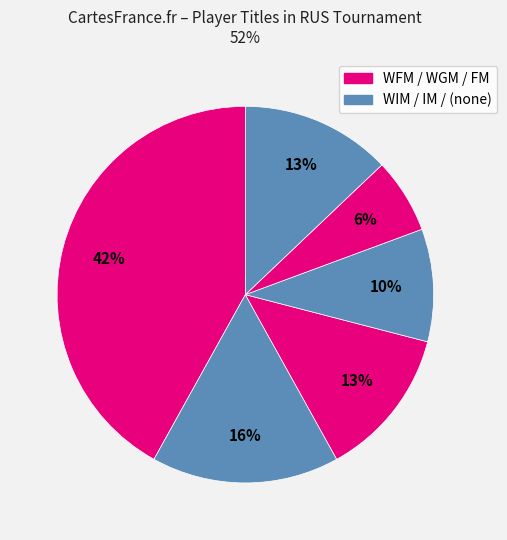

What is the largest slice in the pie chart?

WFM